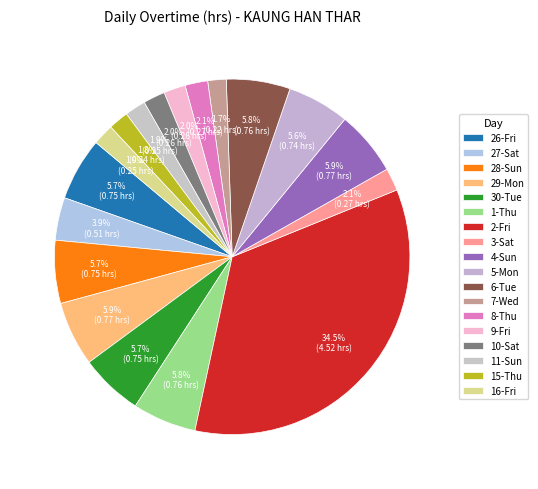

To the nearest percent, what portion does 4-Sun represent?

6%